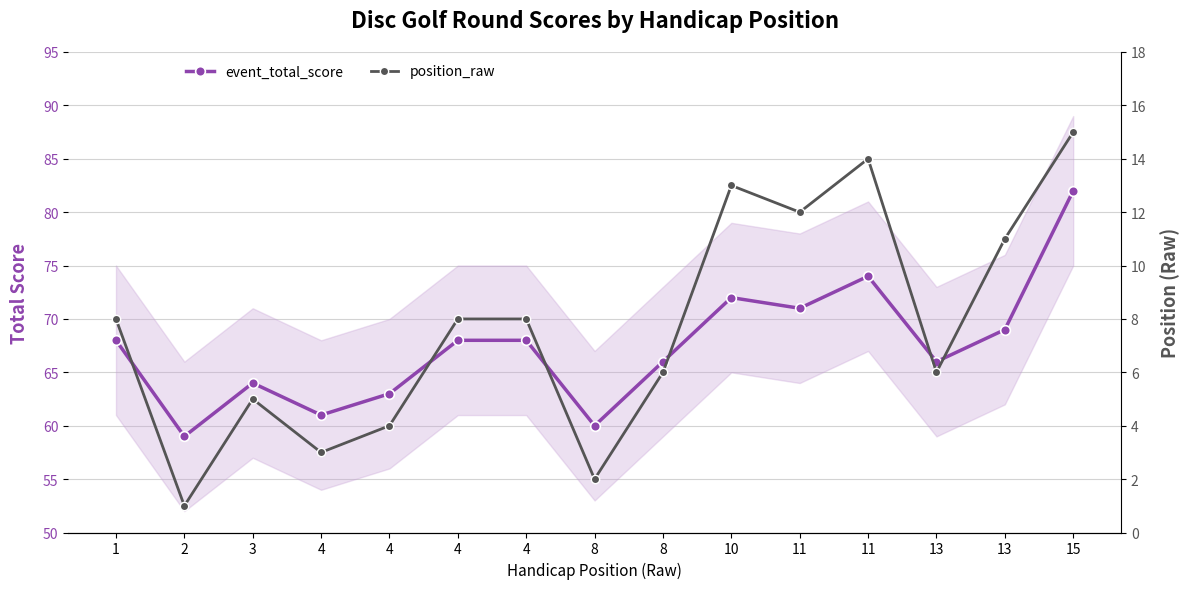

Which has a higher value, 15 or 13?

15